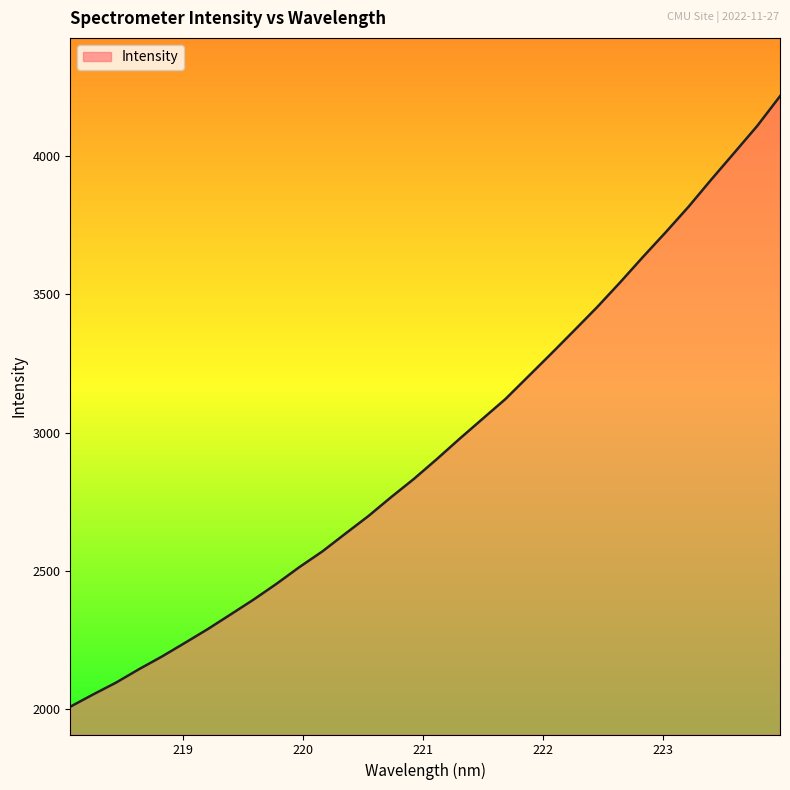

What is the maximum value shown in the chart?

4216.4